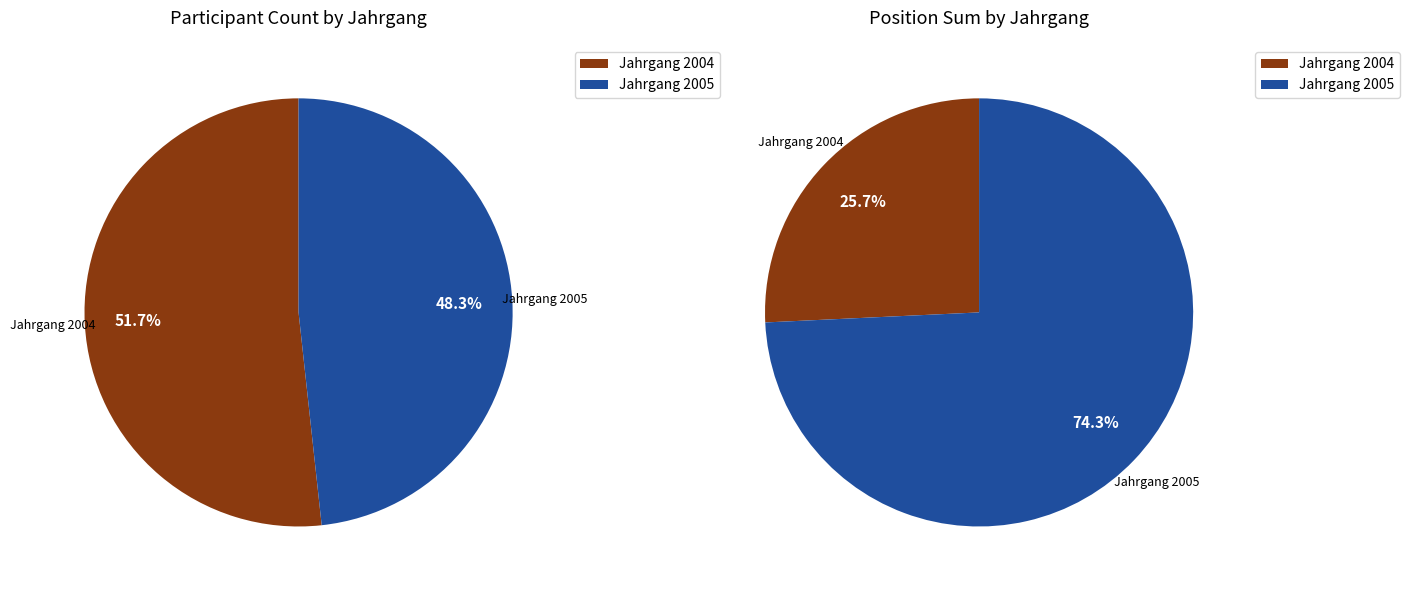

To the nearest percent, what is the combined percentage of 2005 and 2004?

100%